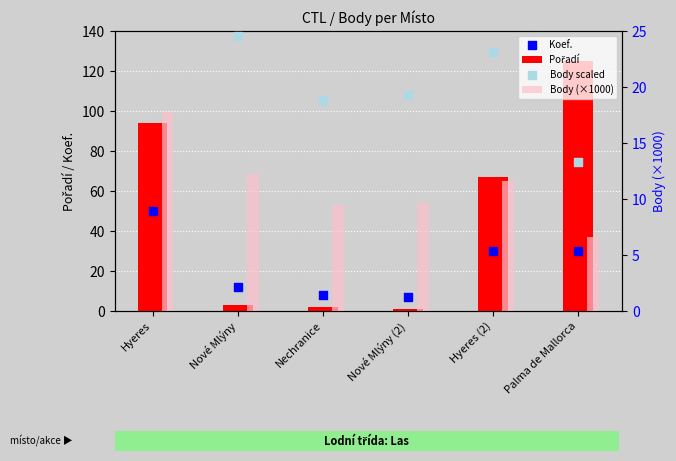

Is the value of Body (×1000) at Nové Mlýny (2) greater than the value of Body scaled at Nechranice?

No